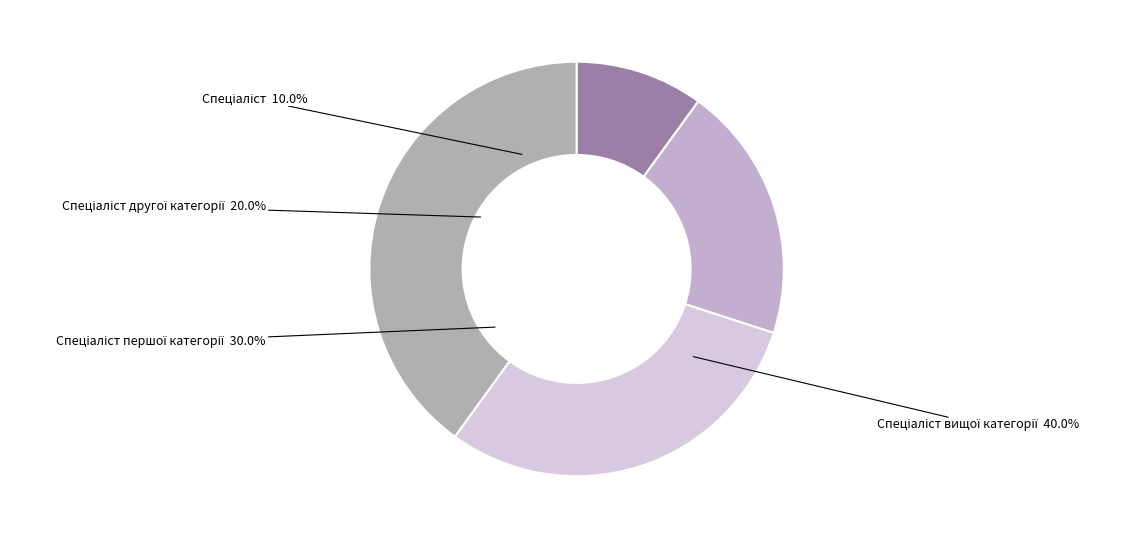

To the nearest percent, what is the difference between the largest and smallest slice percentages?

30%